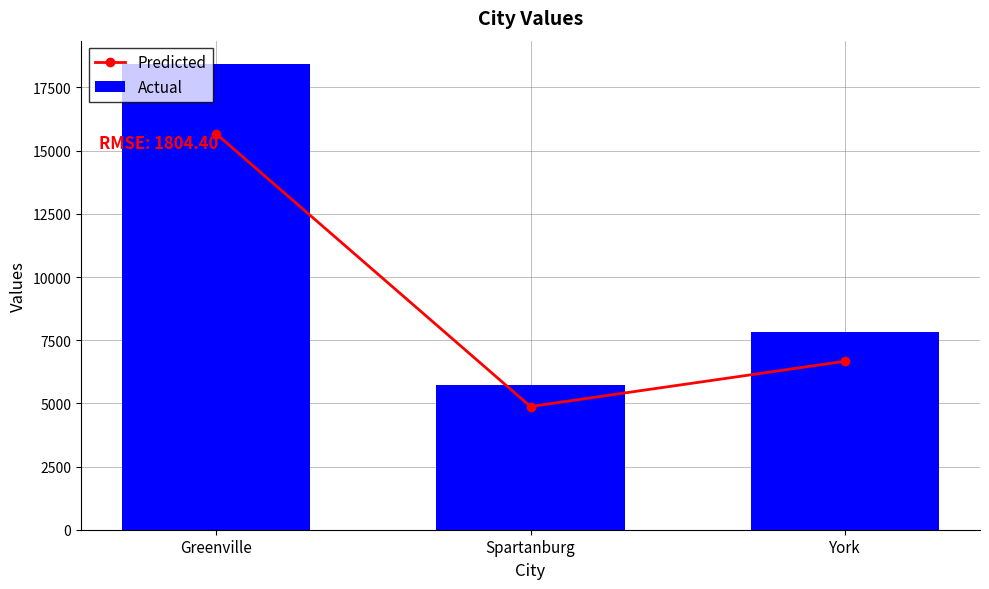

What is the label of the 2nd bar from the left?

Spartanburg